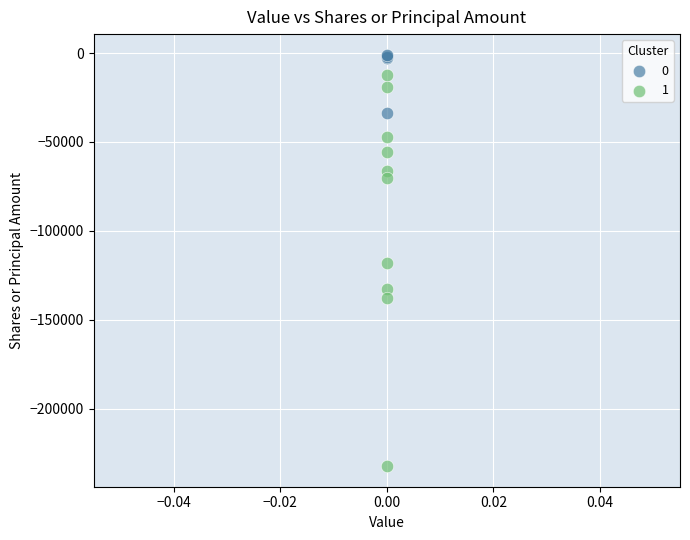

What are all the series names shown in the legend?

0, 1